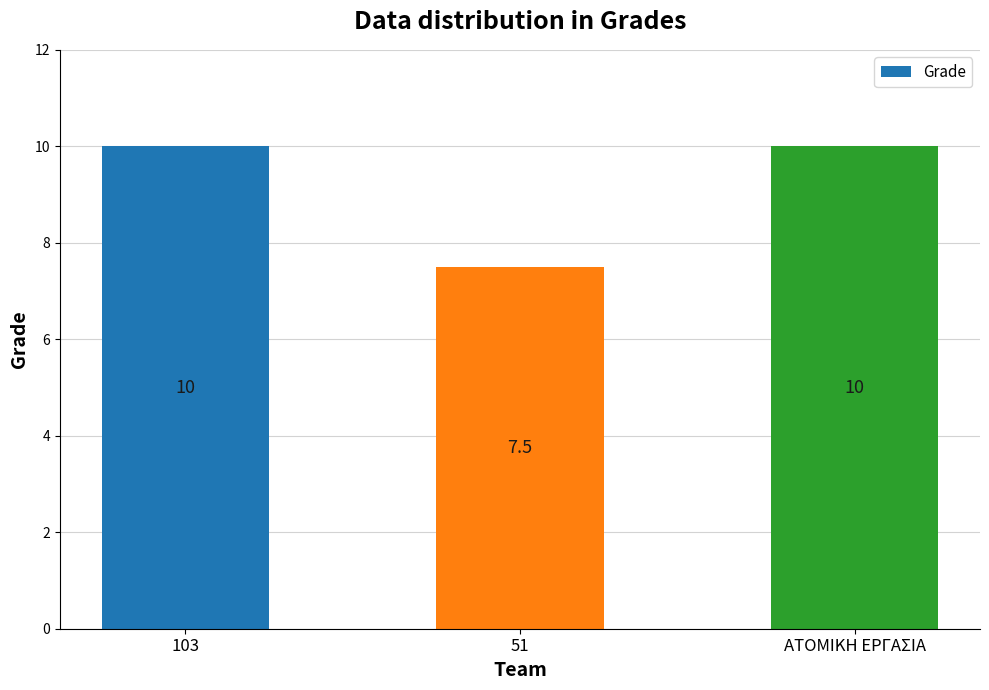

What is the approximate value at 103?

10.0